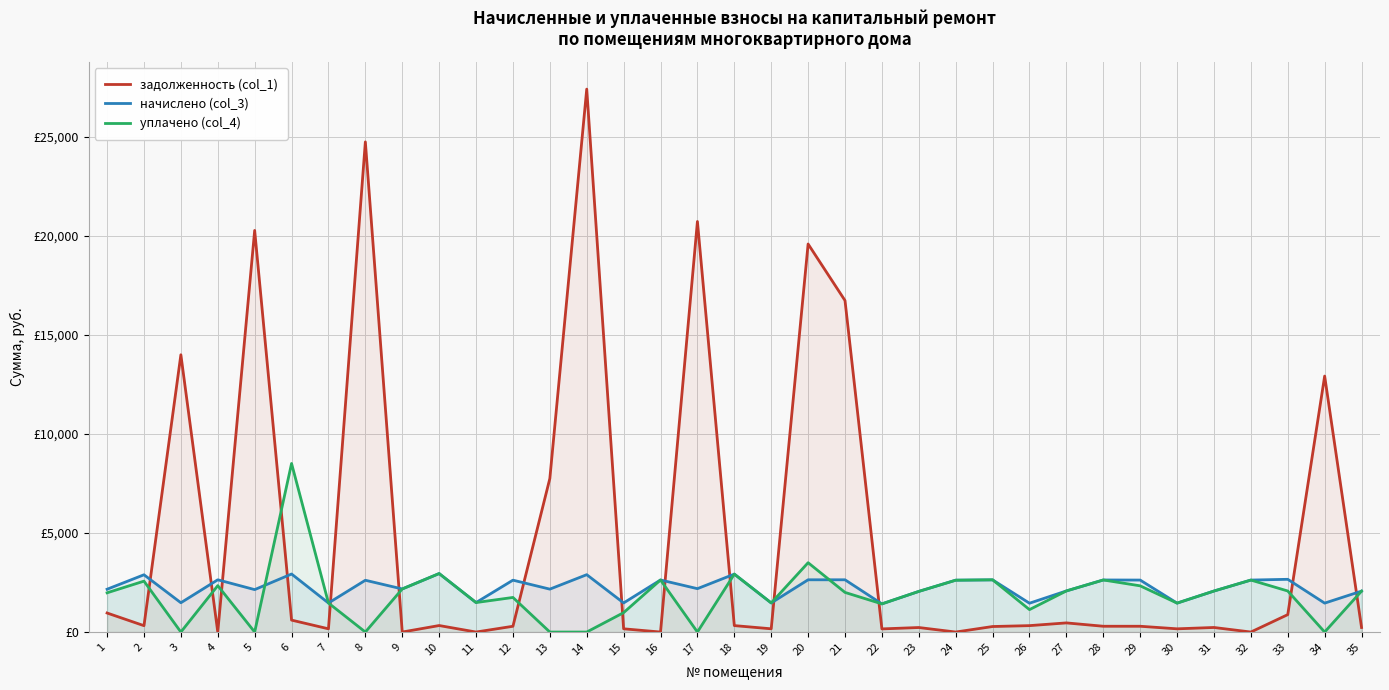

True or false: начислено (col_3) and уплачено (col_4) intersect in this chart.

True